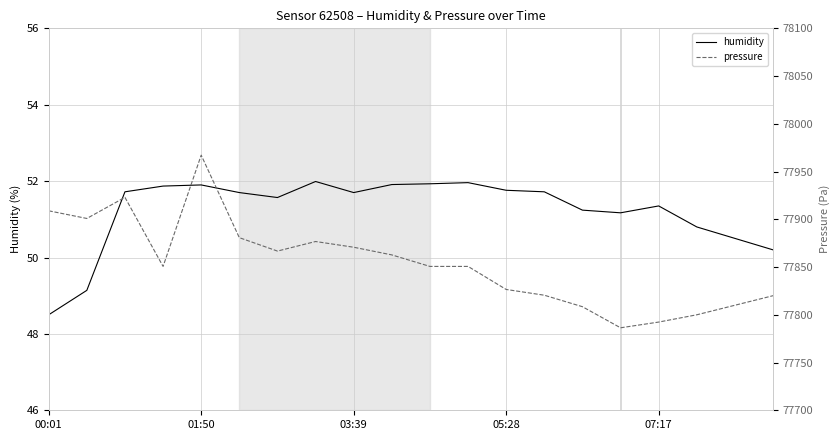

How many lines are shown in the chart?

2